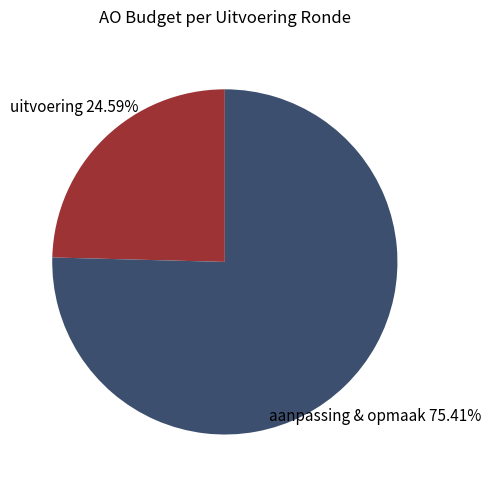

How many segments does this pie chart have?

2